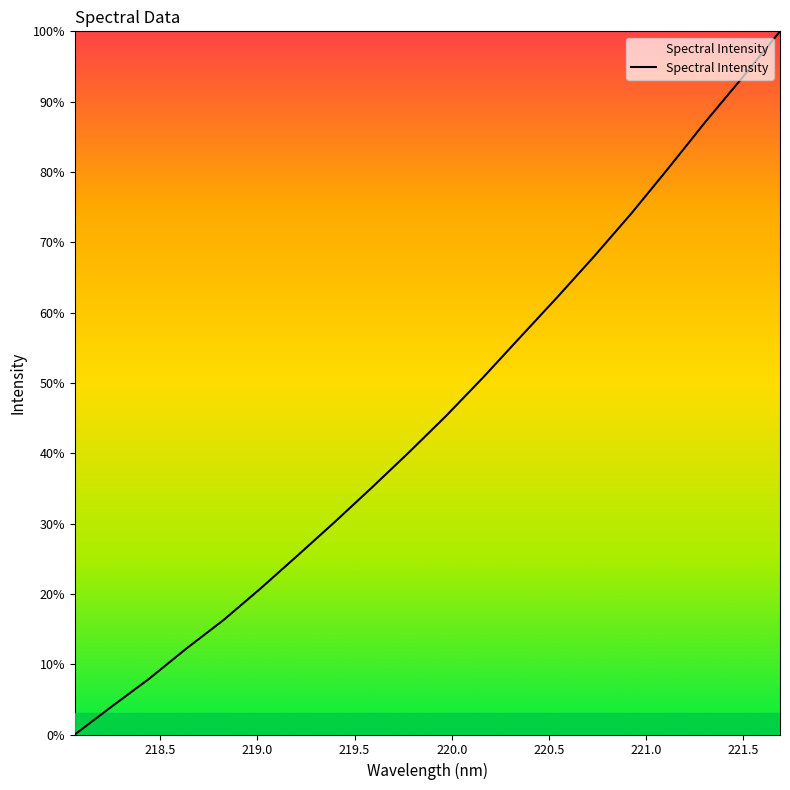

What is the difference between the maximum and minimum values?

100.0